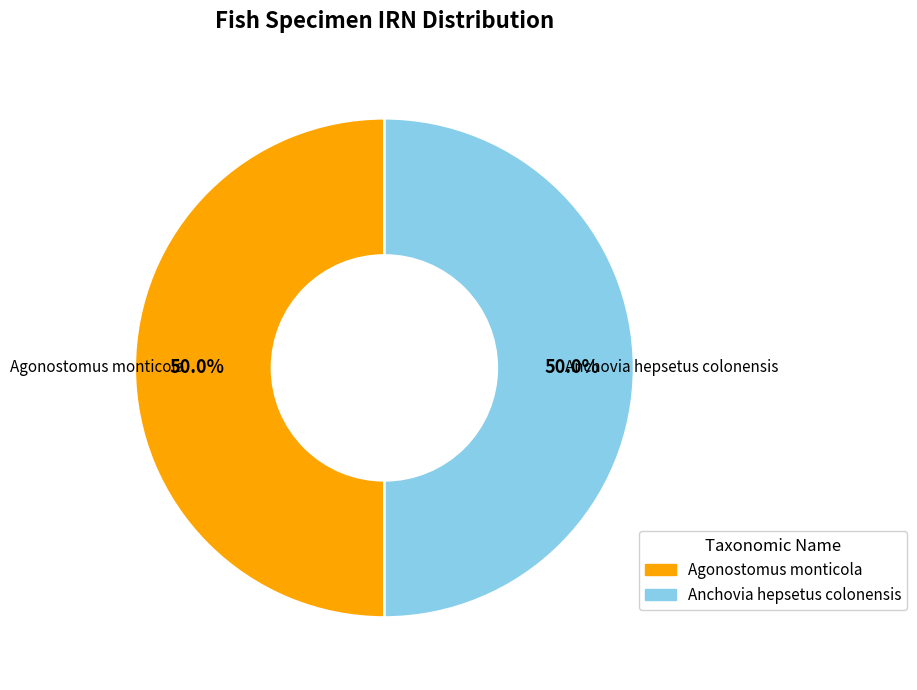

Approximately how many times larger is the value at Anchovia hepsetus colonensis compared to Agonostomus monticola?

1.0